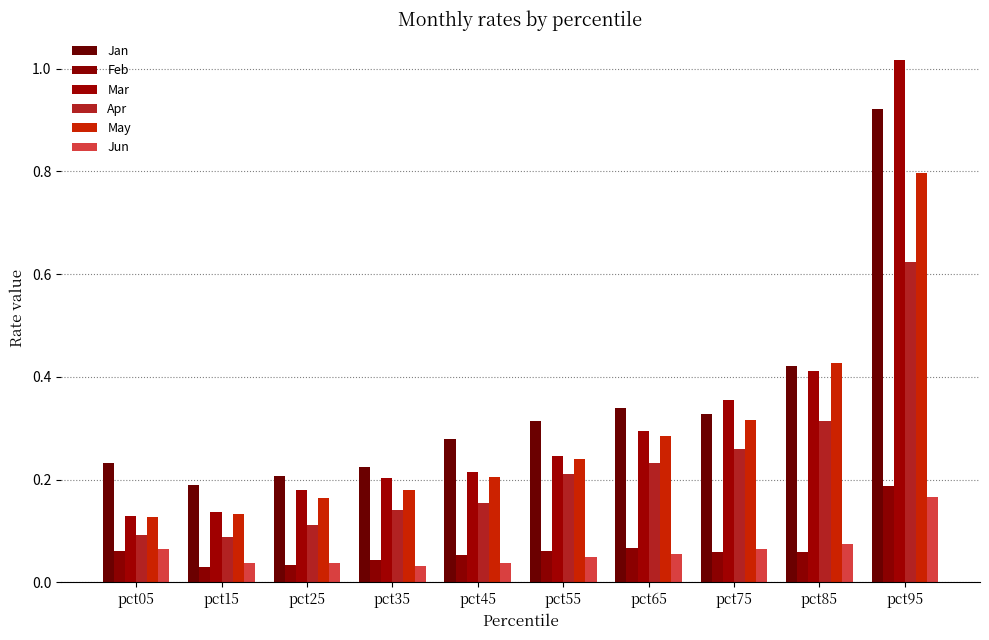

Are the bars horizontal?

No